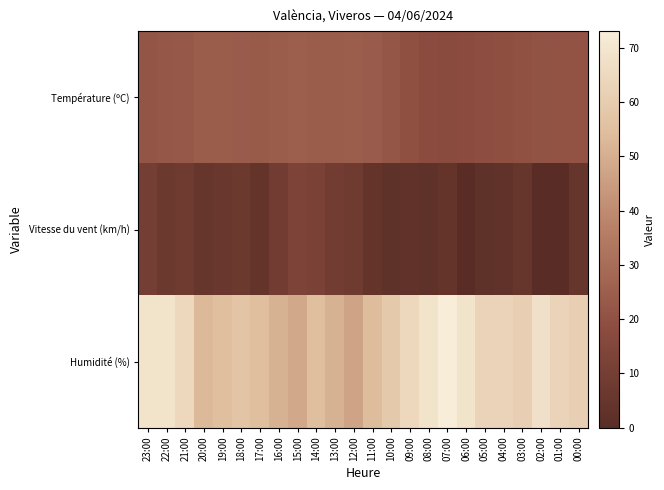

Rank the series by their maximum value, from lowest to highest.

Vitesse du vent (km/h), Température (ºC), Humidité (%)